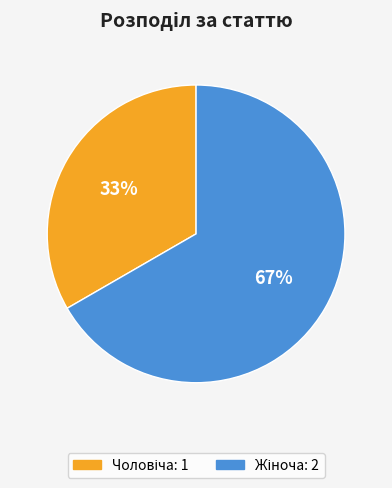

Is there a majority slice in this chart?

Yes